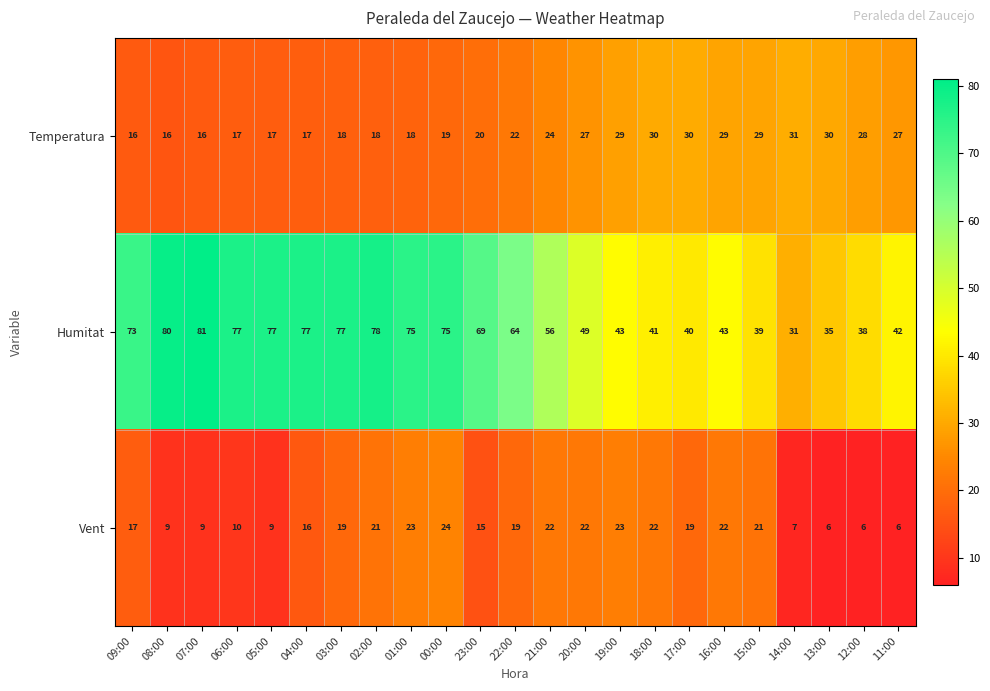

Between 08:00 and 13:00, which series saw the biggest shift?

Humitat